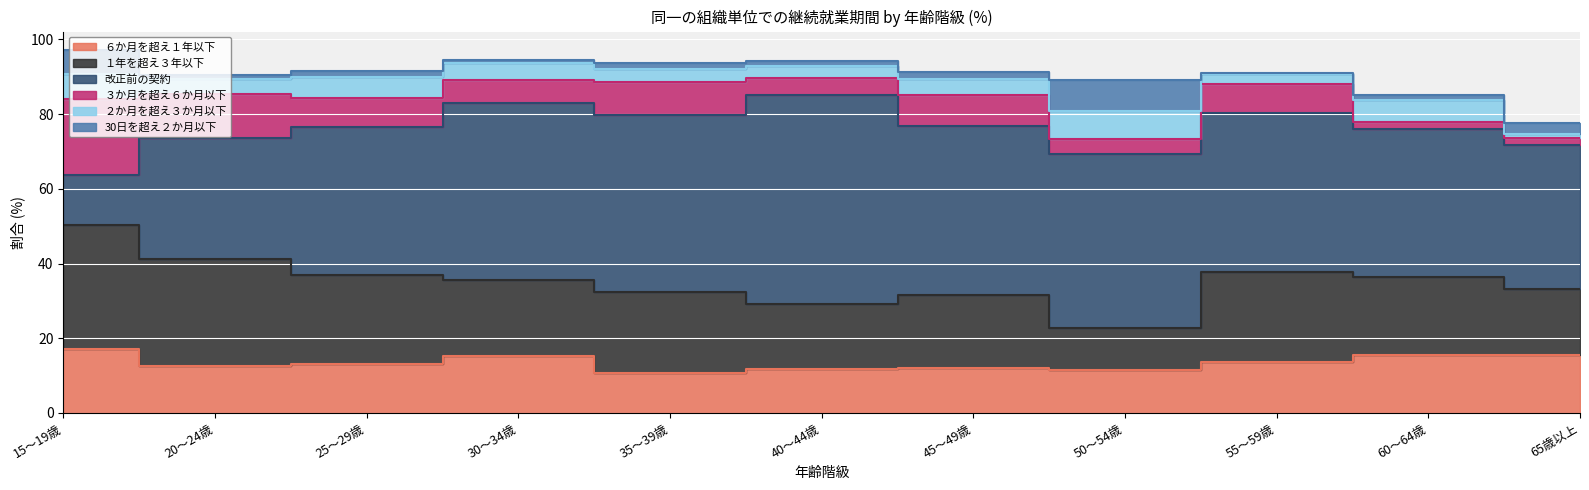

How many times do ６か月を超え１年以下 and １年を超え３年以下 cross each other?

2